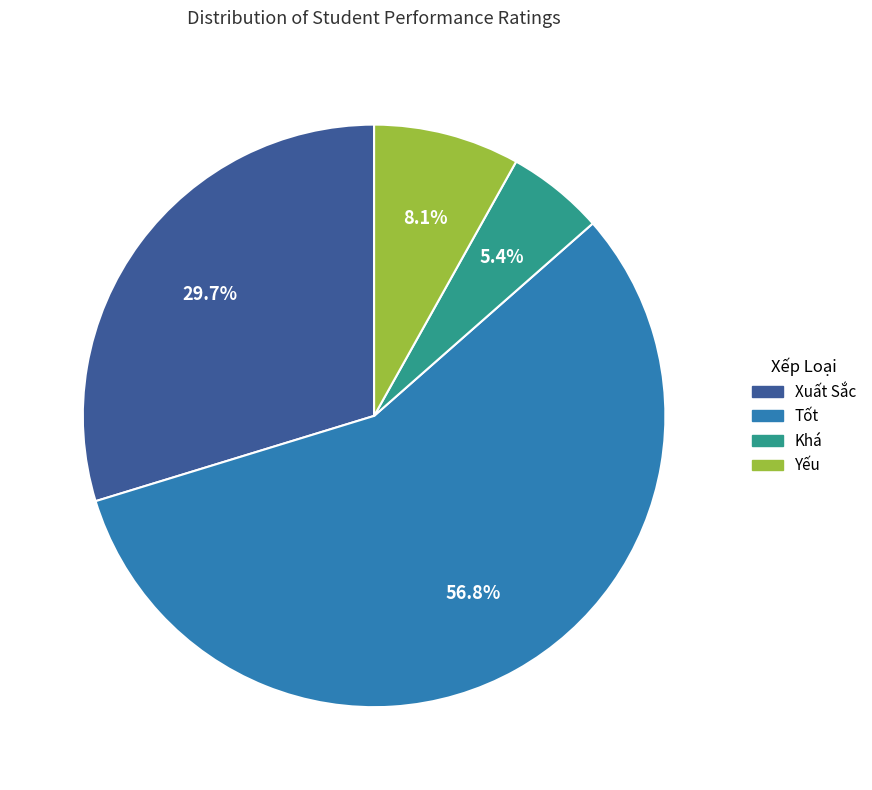

Is the sum of Khá and Tốt greater than half?

Yes